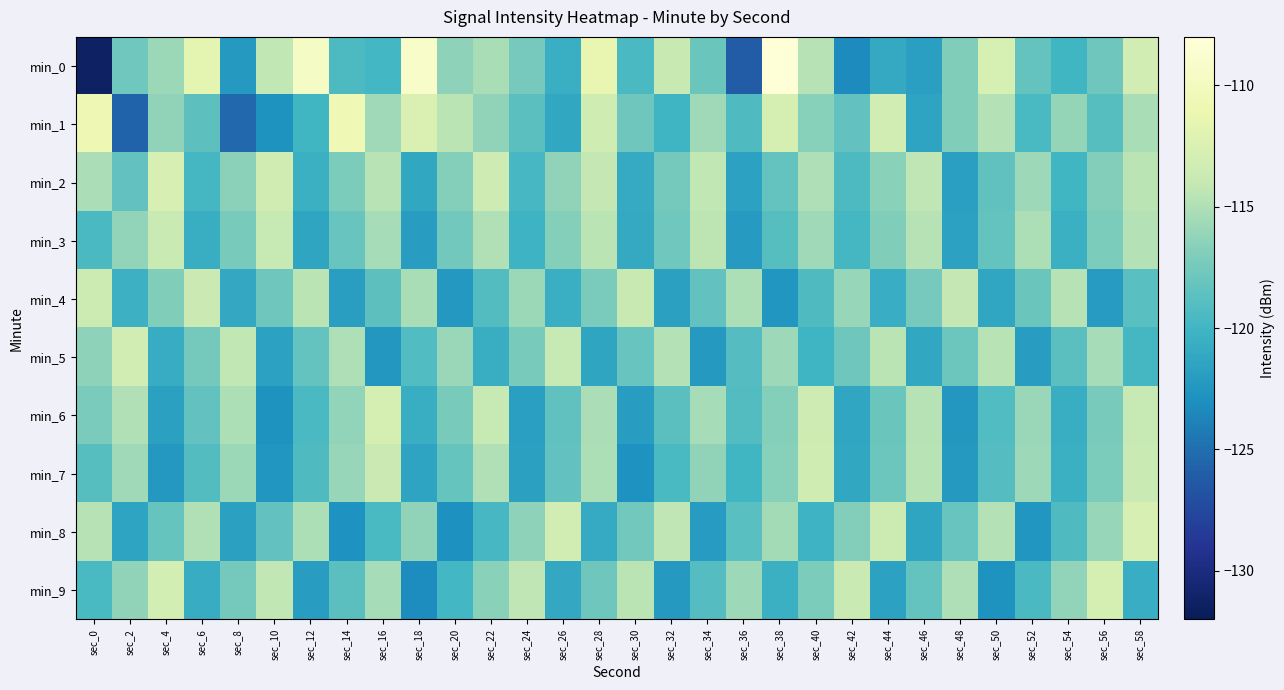

Rank the series by their maximum value, from lowest to highest.

min_3, min_4, min_7, min_5, min_6, min_9, min_2, min_8, min_1, min_0